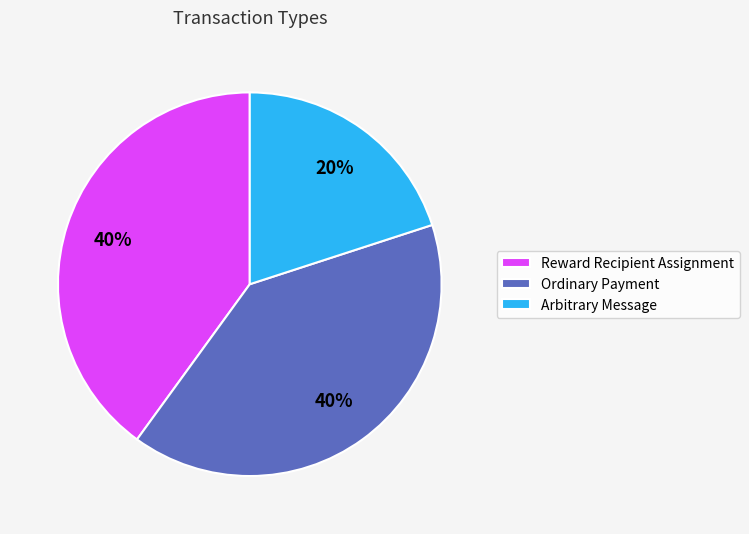

Combined, do Reward Recipient Assignment and Arbitrary Message account for over 50%?

Yes